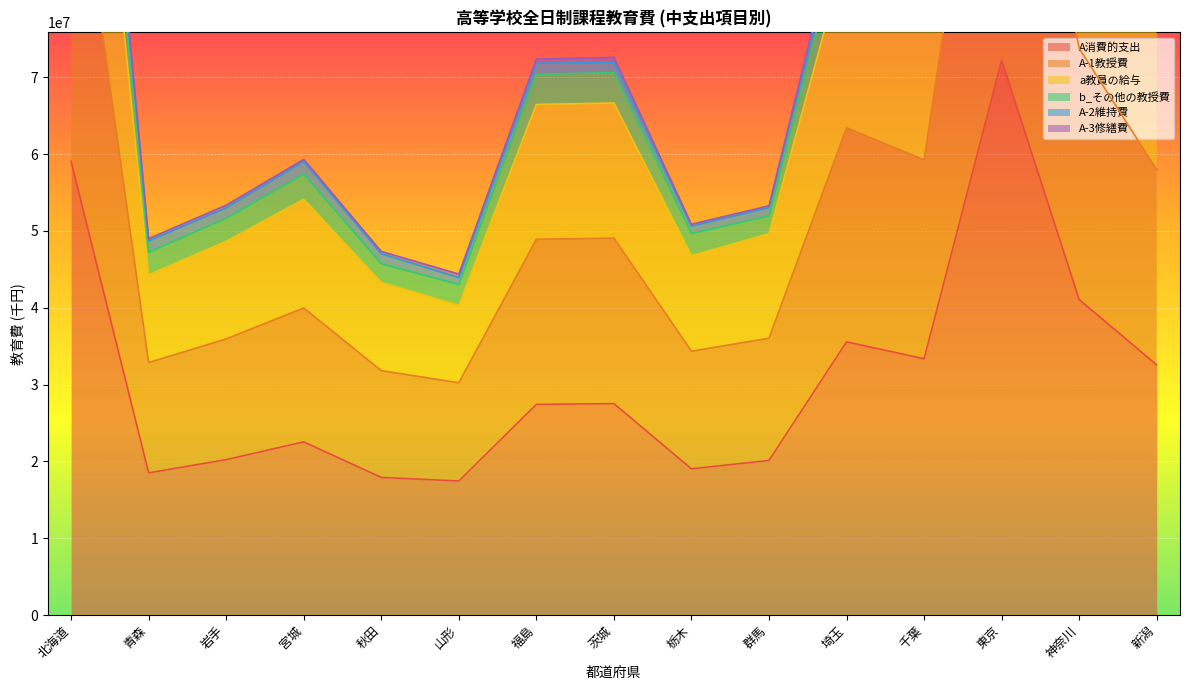

True or false: a教員の給与 and A-1教授費 cross at least once.

False